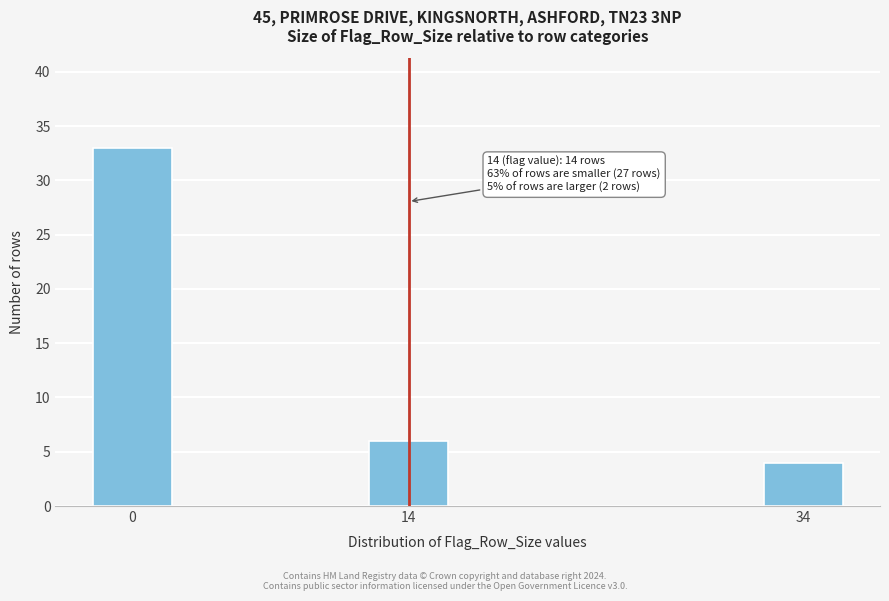

Reading left to right, transcribe all the data shown in this chart.

0=33	14=6	34=4